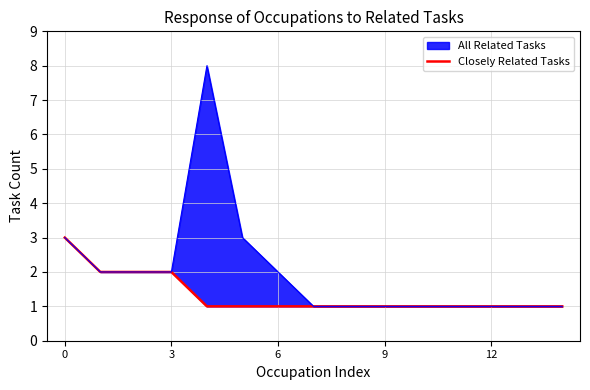

Approximately how many times larger is the value at 11 compared to 12?

1.0